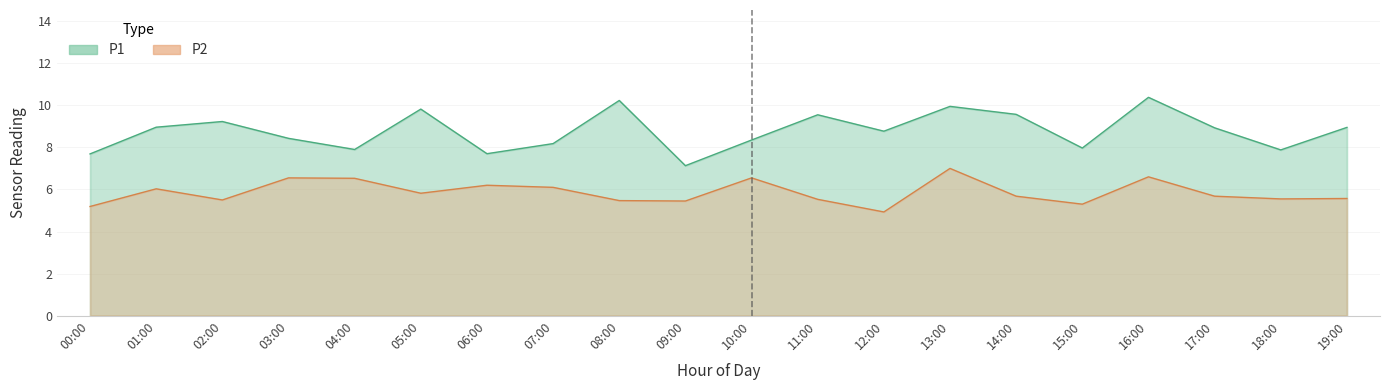

What is the difference between the P2 values at 08:00 and 06:00?

0.7